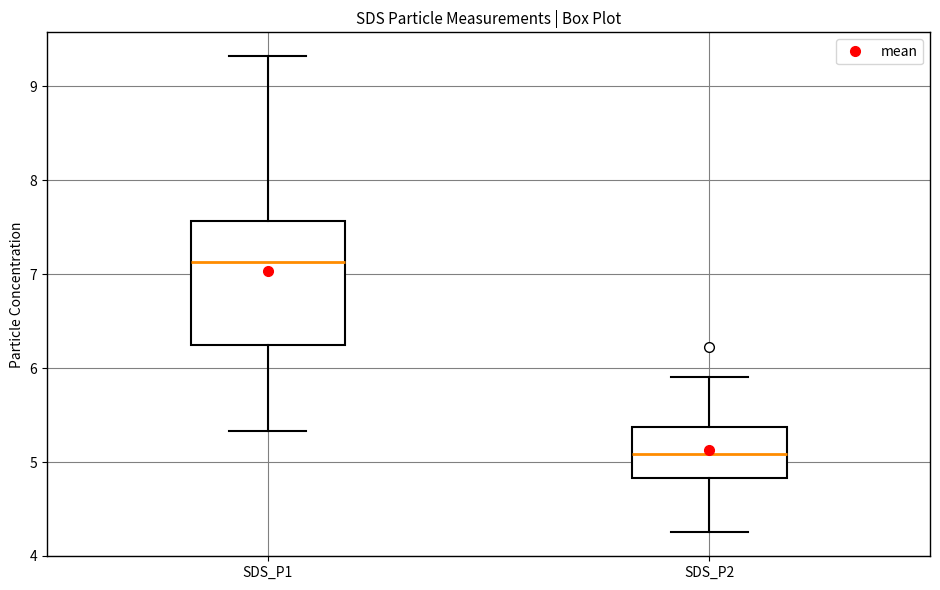

Reading left to right, transcribe this box plot: for each box, give where its median line is, the range the box spans, and where its two whiskers end, as read against the y-axis. The values are not printed on the chart, so give them approximately, as read against the axis.

SDS_P1: median 7.1, box 6.2 to 7.6, whiskers 5.3 to 9.3
SDS_P2: median 5.1, box 4.8 to 5.4, whiskers 4.3 to 5.9